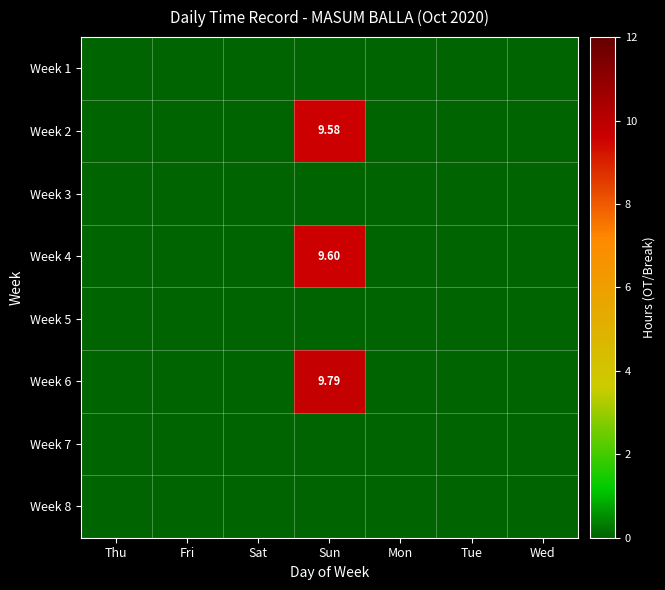

Between Wed and Fri, which is larger?

Wed